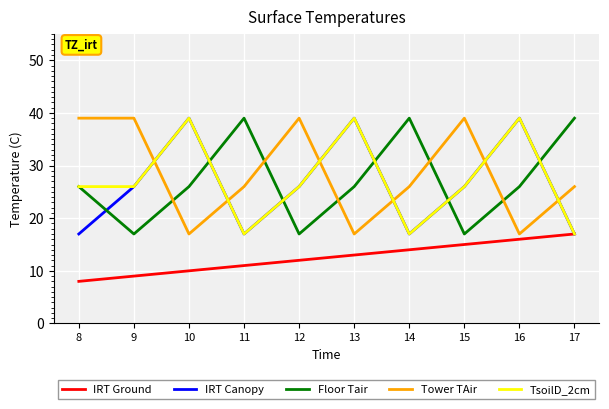

The value of IRT Ground at 17 is 24. True or false?

False